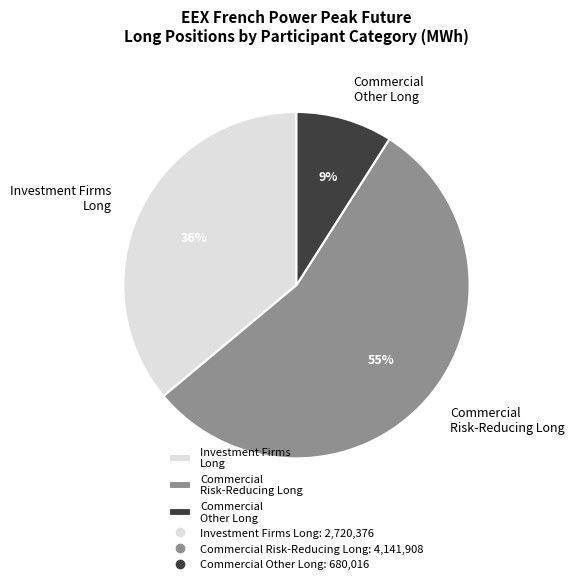

Which has a higher value, Commercial Risk-Reducing Long or Commercial Other Long?

Commercial Risk-Reducing Long